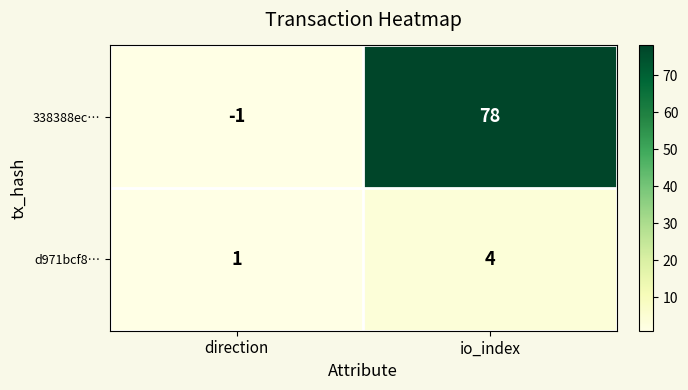

What value does the 338388ec… series have at io_index?

78